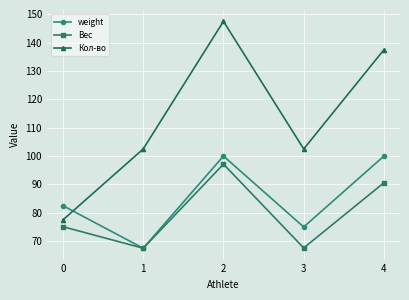

What is the approximate value of Кол-во at 4?

137.5